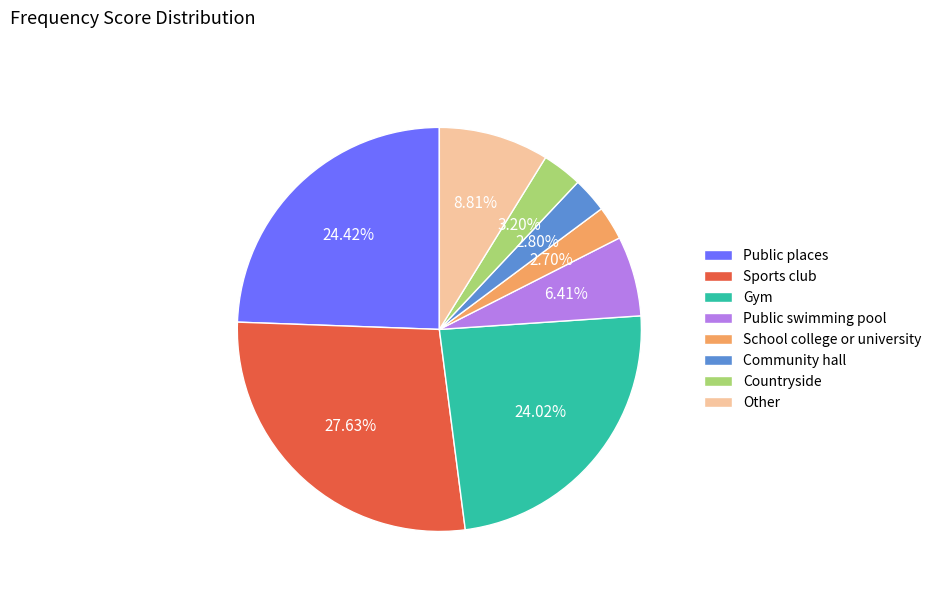

Is there a majority slice in this chart?

No